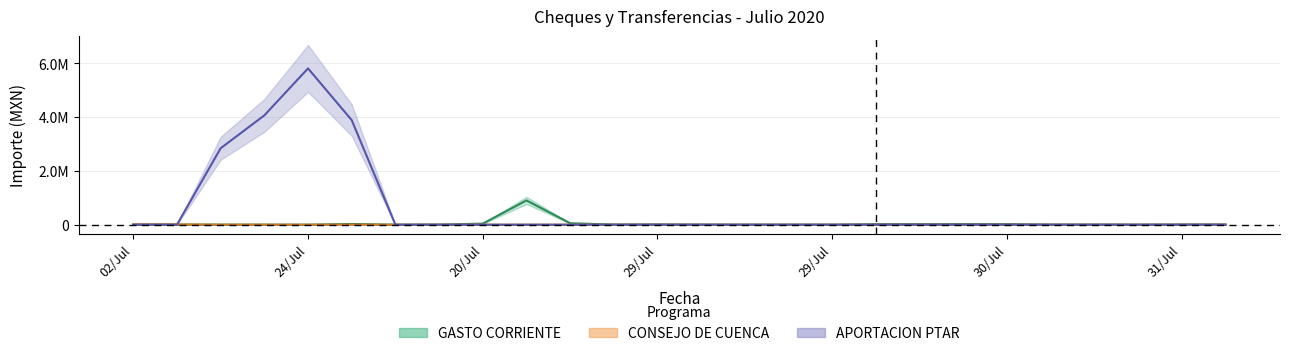

What is the label of the 13th point from the left?

29/Jul